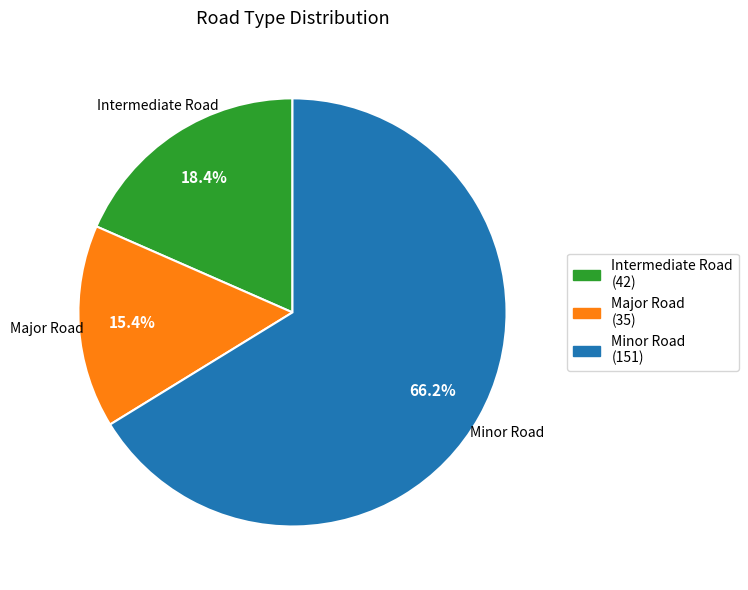

What percentage is the Major Road slice, to the nearest percent?

15%